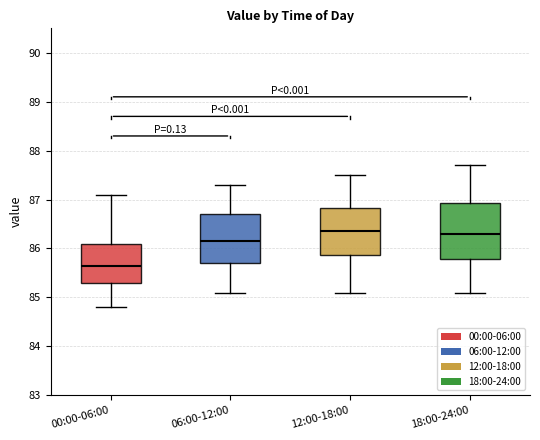

Which box is the tallest, from its lower edge to its upper edge?

18:00-24:00